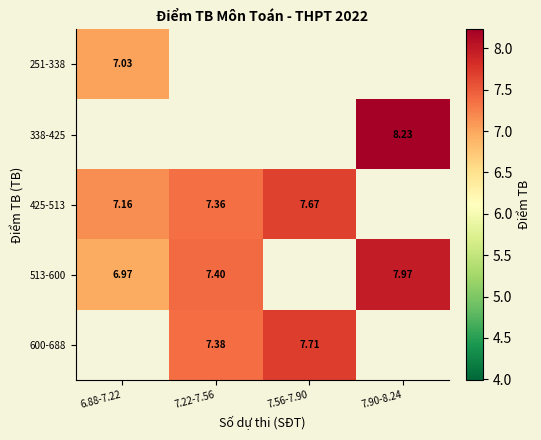

What is the greatest value displayed?

8.2